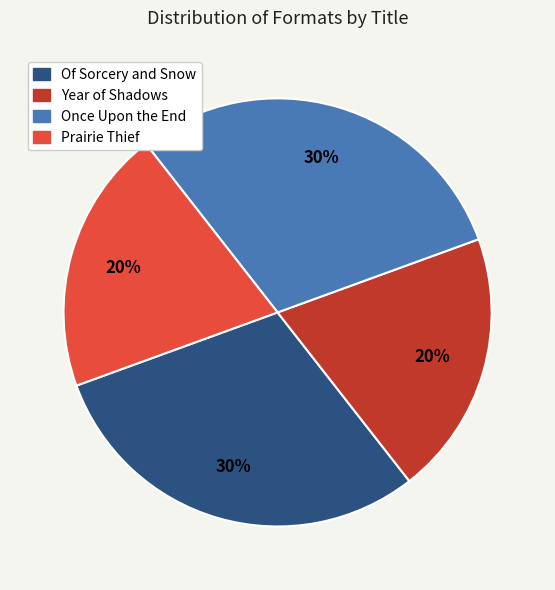

To the nearest percent, what is the combined percentage of Prairie Thief and Year of Shadows?

40%